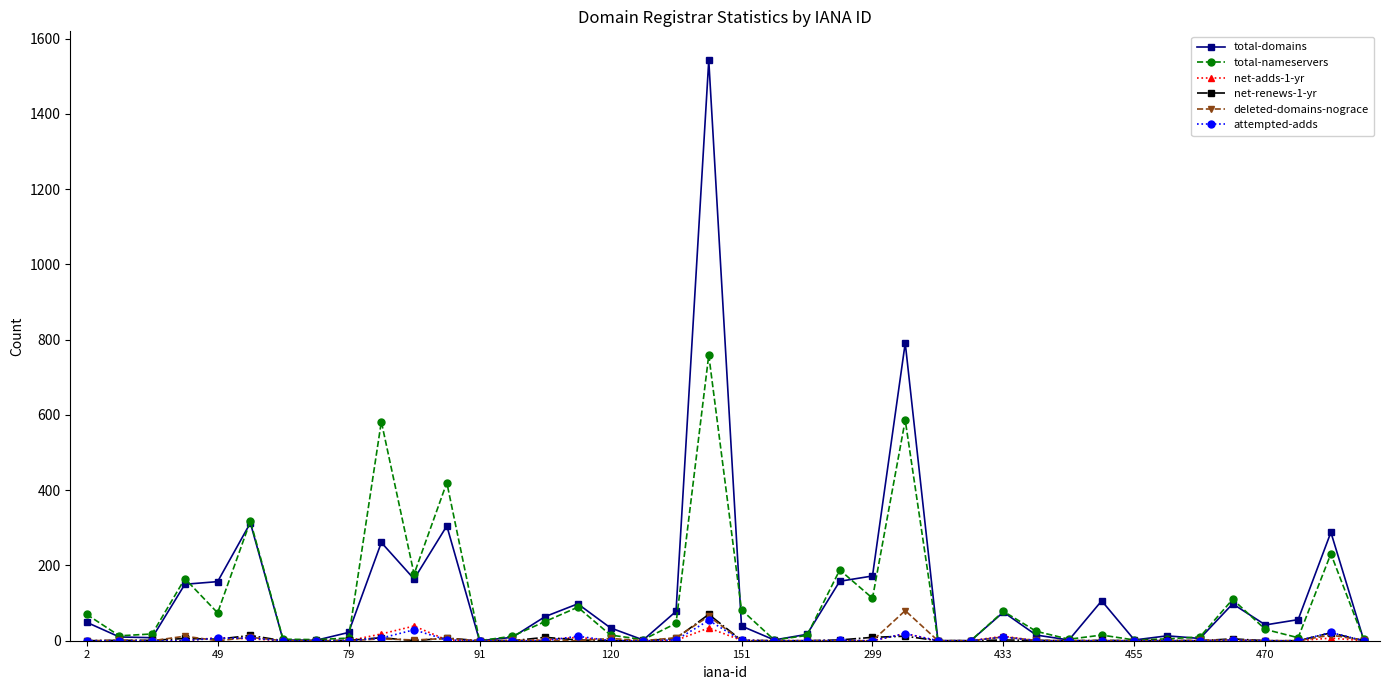

How many data points in total-nameservers are less than 25?

20